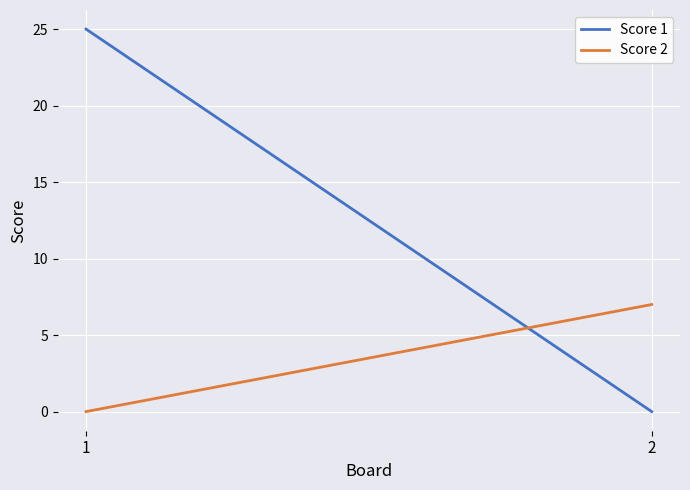

What is the value of the Score 1 point at the 1st from the left?

25